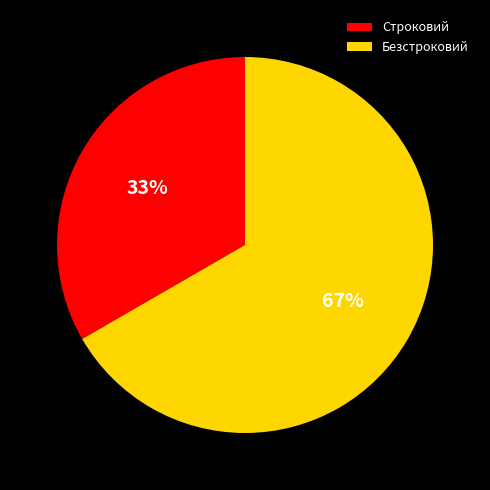

Is the sum of Строковий and Безстроковий greater than half?

Yes